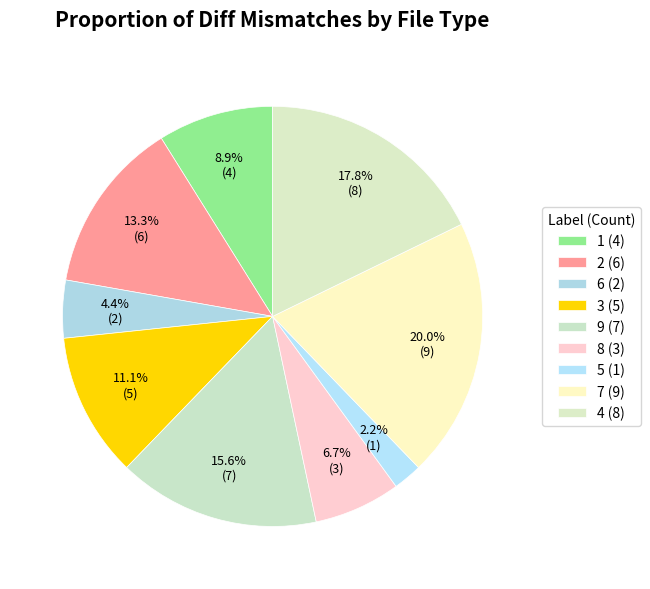

How many slices are in this pie chart?

9